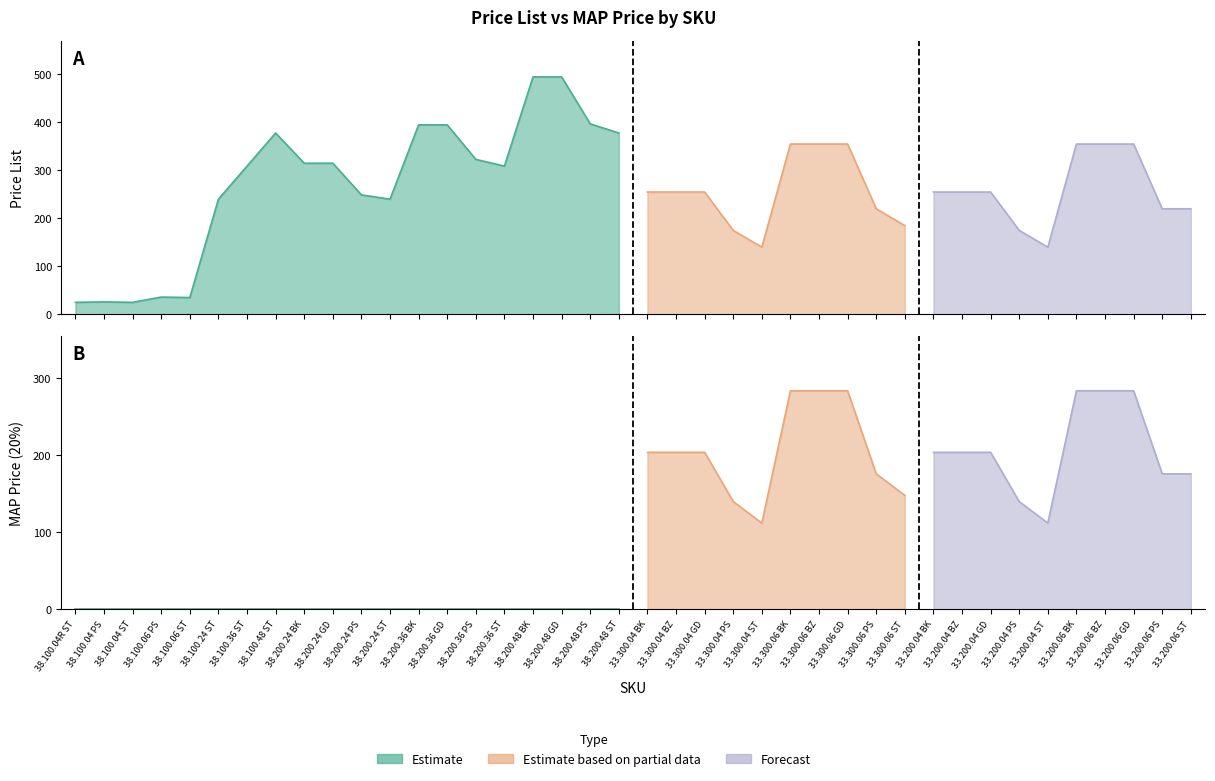

Reading left to right, list all the values displayed in this chart.

Price List: 38.100.04R ST=25	38.100.04 PS=26	38.100.04 ST=25	38.100.06 PS=36	38.100.06 ST=35	38.100.24 ST=240	38.100.36 ST=309	38.100.48 ST=378	38.200.24 BK=315	38.200.24 GD=315	38.200.24 PS=249	38.200.24 ST=240	38.200.36 BK=395	38.200.36 GD=395	38.200.36 PS=323	38.200.36 ST=309	38.200.48 BK=495	38.200.48 GD=495	38.200.48 PS=397	38.200.48 ST=378	33.300.04 BK=255	33.300.04 BZ=255	33.300.04 GD=255	33.300.04 PS=175	33.300.04 ST=140	33.300.06 BK=355	33.300.06 BZ=355	33.300.06 GD=355	33.300.06 PS=220	33.300.06 ST=185	33.200.04 BK=255	33.200.04 BZ=255	33.200.04 GD=255	33.200.04 PS=175	33.200.04 ST=140	33.200.06 BK=355	33.200.06 BZ=355	33.200.06 GD=355	33.200.06 PS=220	33.200.06 ST=220
MAPPrice (20%): 38.100.04R ST=0	38.100.04 PS=0	38.100.04 ST=0	38.100.06 PS=0	38.100.06 ST=0	38.100.24 ST=0	38.100.36 ST=0	38.100.48 ST=0	38.200.24 BK=0	38.200.24 GD=0	38.200.24 PS=0	38.200.24 ST=0	38.200.36 BK=0	38.200.36 GD=0	38.200.36 PS=0	38.200.36 ST=0	38.200.48 BK=0	38.200.48 GD=0	38.200.48 PS=0	38.200.48 ST=0	33.300.04 BK=204	33.300.04 BZ=204	33.300.04 GD=204	33.300.04 PS=140	33.300.04 ST=112	33.300.06 BK=284	33.300.06 BZ=284	33.300.06 GD=284	33.300.06 PS=176	33.300.06 ST=148	33.200.04 BK=204	33.200.04 BZ=204	33.200.04 GD=204	33.200.04 PS=140	33.200.04 ST=112	33.200.06 BK=284	33.200.06 BZ=284	33.200.06 GD=284	33.200.06 PS=176	33.200.06 ST=176